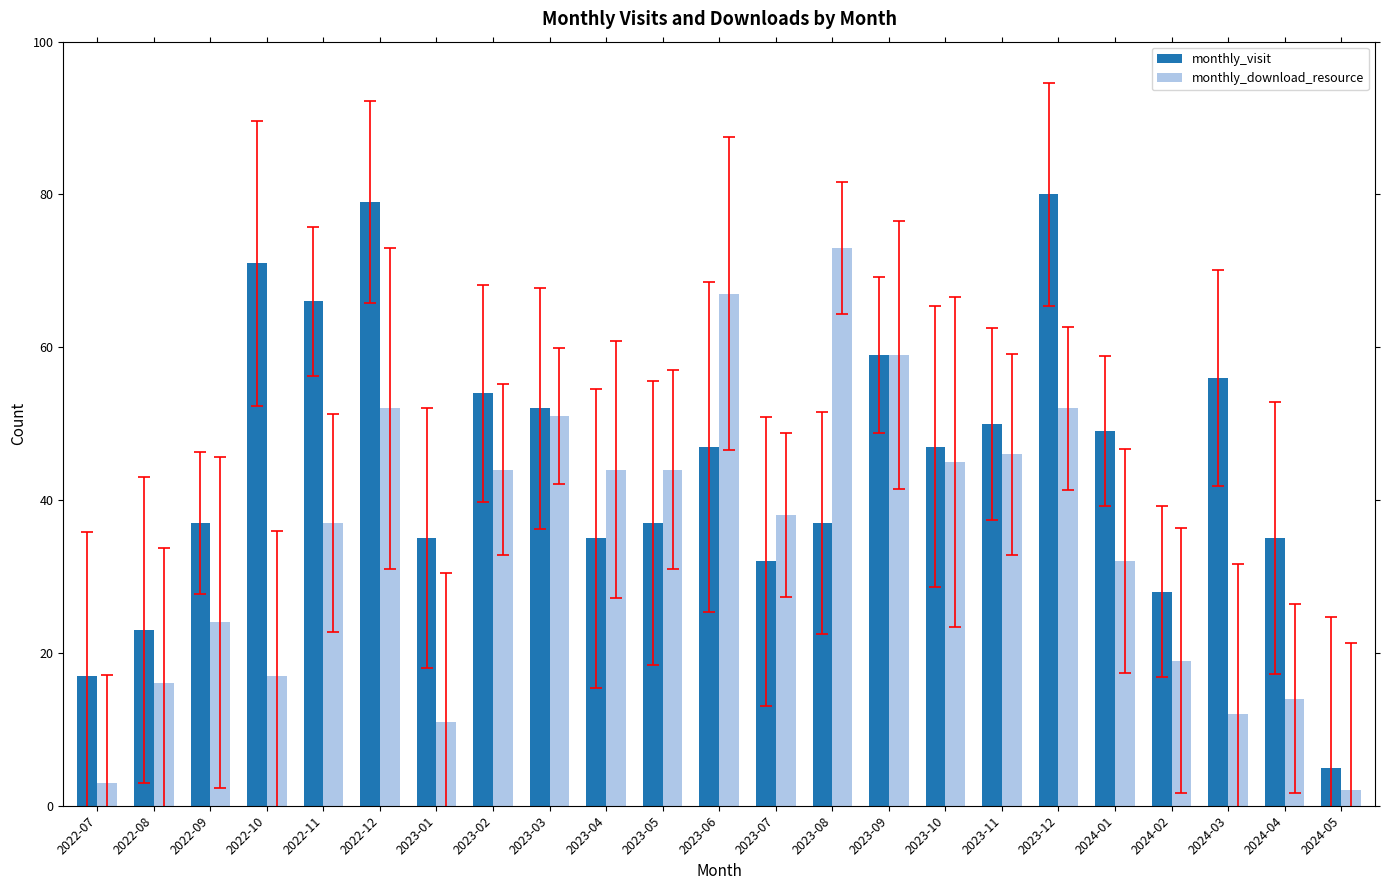

Reading left to right, list all the values displayed in this chart.

monthly_visit: 2022-07=17	2022-08=23	2022-09=37	2022-10=71	2022-11=66	2022-12=79	2023-01=35	2023-02=54	2023-03=52	2023-04=35	2023-05=37	2023-06=47	2023-07=32	2023-08=37	2023-09=59	2023-10=47	2023-11=50	2023-12=80	2024-01=49	2024-02=28	2024-03=56	2024-04=35	2024-05=5
monthly_download_resource: 2022-07=3	2022-08=16	2022-09=24	2022-10=17	2022-11=37	2022-12=52	2023-01=11	2023-02=44	2023-03=51	2023-04=44	2023-05=44	2023-06=67	2023-07=38	2023-08=73	2023-09=59	2023-10=45	2023-11=46	2023-12=52	2024-01=32	2024-02=19	2024-03=12	2024-04=14	2024-05=2